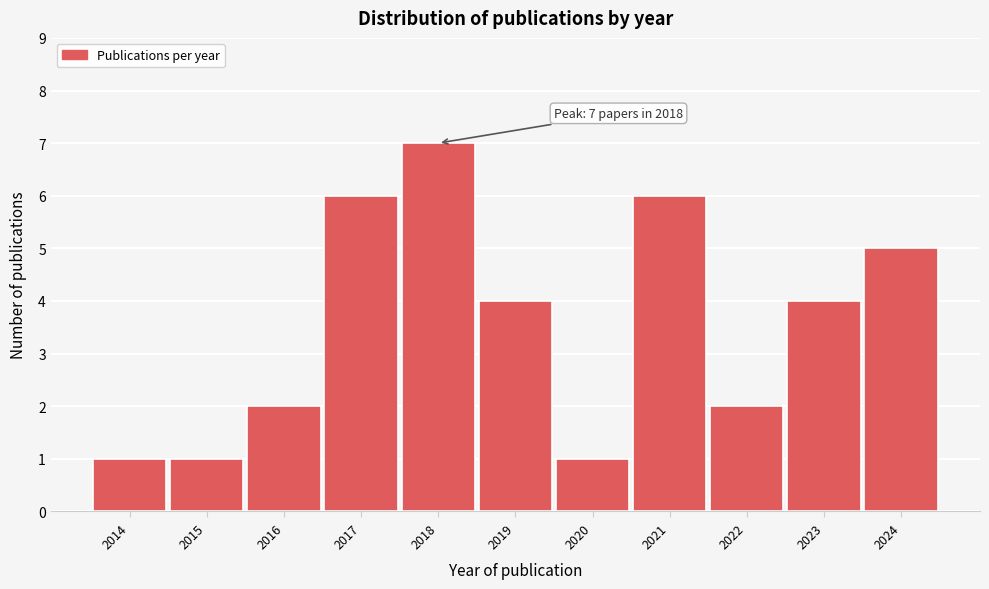

Reading left to right, list all the values displayed in this chart.

1	1	2	6	7	4	1	6	2	4	5